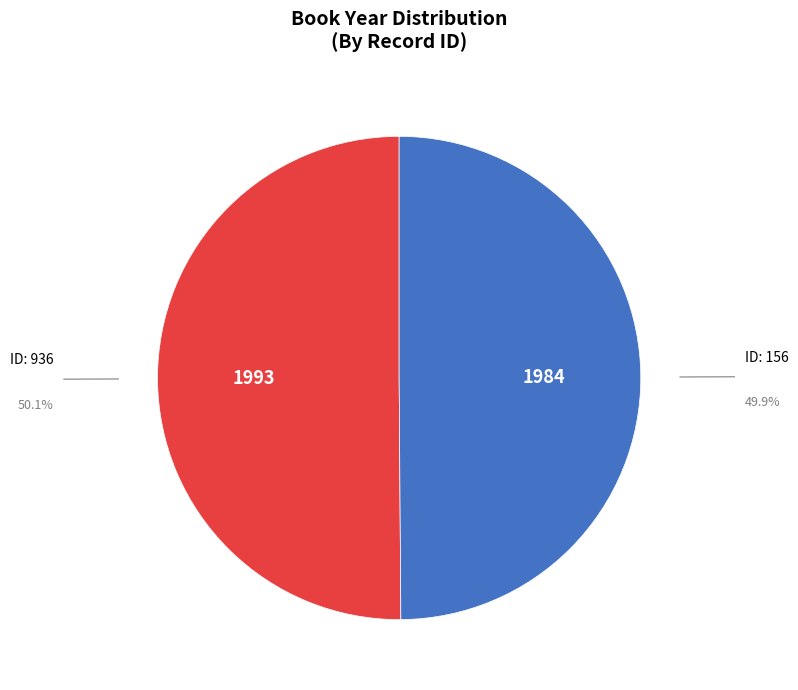

Count the number of slices in the pie.

2